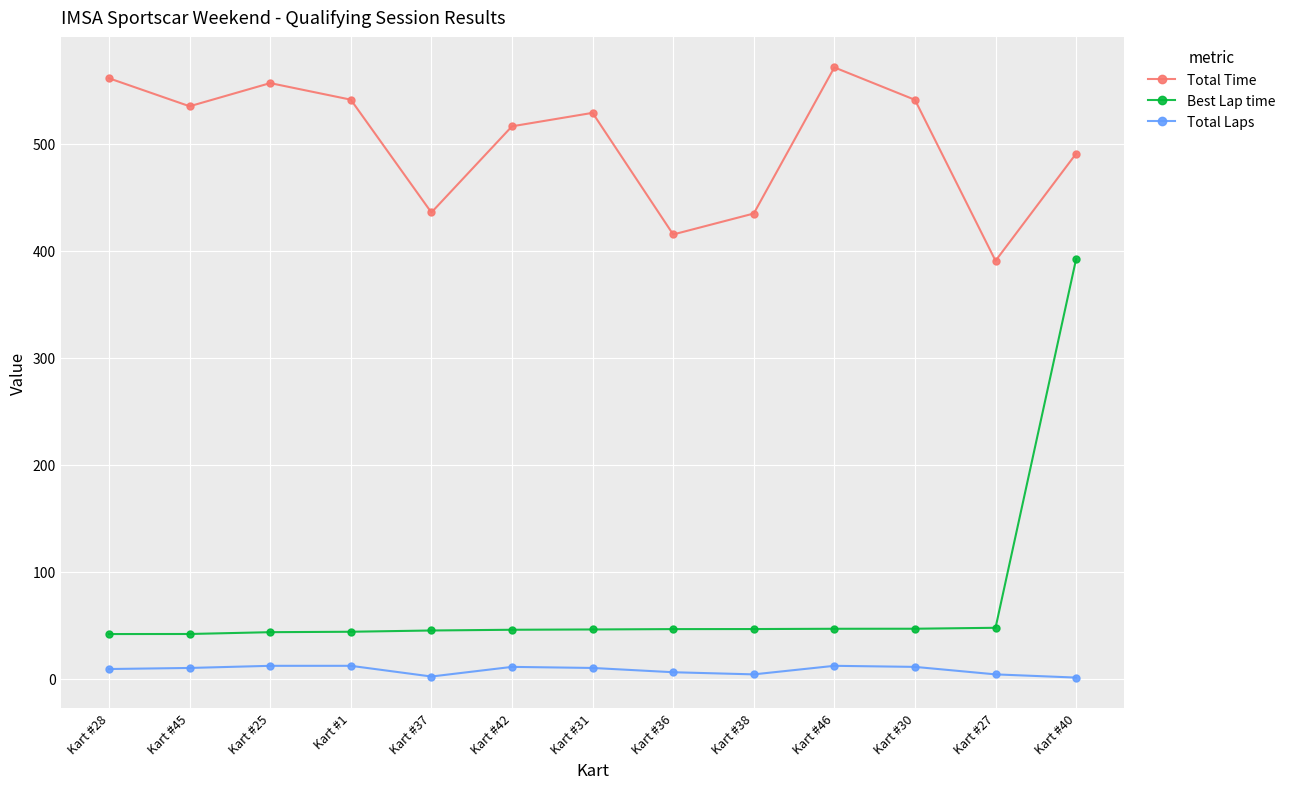

How many lines are shown in the chart?

3